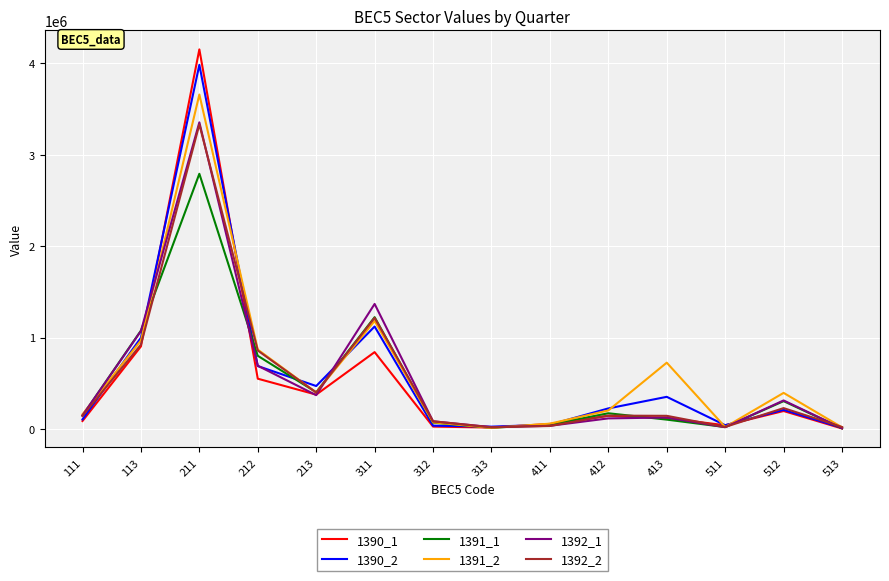

Does the chart have visible grid lines?

Yes